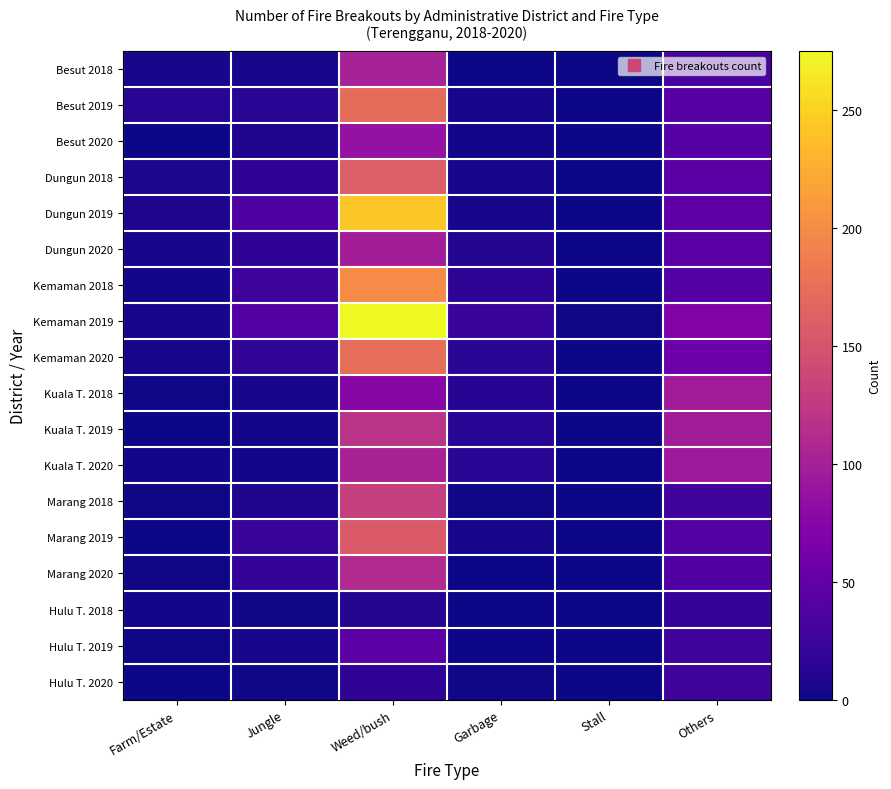

Reading left to right, list all the values displayed in this chart.

Besut 2018: Farm/Estate=5	Jungle=4	Weed/bush=101	Garbage=1	Stall=0	Others=33
Besut 2019: Farm/Estate=13	Jungle=13	Weed/bush=172	Garbage=4	Stall=0	Others=42
Besut 2020: Farm/Estate=1	Jungle=8	Weed/bush=87	Garbage=3	Stall=0	Others=41
Dungun 2018: Farm/Estate=6	Jungle=17	Weed/bush=160	Garbage=5	Stall=0	Others=43
Dungun 2019: Farm/Estate=8	Jungle=37	Weed/bush=243	Garbage=4	Stall=1	Others=48
Dungun 2020: Farm/Estate=5	Jungle=17	Weed/bush=98	Garbage=10	Stall=1	Others=45
Kemaman 2018: Farm/Estate=3	Jungle=26	Weed/bush=199	Garbage=16	Stall=1	Others=40
Kemaman 2019: Farm/Estate=5	Jungle=40	Weed/bush=275	Garbage=22	Stall=2	Others=73
Kemaman 2020: Farm/Estate=4	Jungle=18	Weed/bush=173	Garbage=14	Stall=0	Others=57
Kuala T. 2018: Farm/Estate=2	Jungle=5	Weed/bush=76	Garbage=12	Stall=0	Others=97
Kuala T. 2019: Farm/Estate=1	Jungle=3	Weed/bush=120	Garbage=13	Stall=1	Others=97
Kuala T. 2020: Farm/Estate=3	Jungle=3	Weed/bush=103	Garbage=15	Stall=1	Others=95
Marang 2018: Farm/Estate=2	Jungle=8	Weed/bush=130	Garbage=2	Stall=0	Others=27
Marang 2019: Farm/Estate=0	Jungle=22	Weed/bush=155	Garbage=4	Stall=0	Others=40
Marang 2020: Farm/Estate=2	Jungle=20	Weed/bush=111	Garbage=0	Stall=1	Others=38
Hulu T. 2018: Farm/Estate=3	Jungle=2	Weed/bush=10	Garbage=0	Stall=0	Others=20
Hulu T. 2019: Farm/Estate=2	Jungle=5	Weed/bush=45	Garbage=0	Stall=0	Others=26
Hulu T. 2020: Farm/Estate=1	Jungle=2	Weed/bush=17	Garbage=2	Stall=0	Others=26